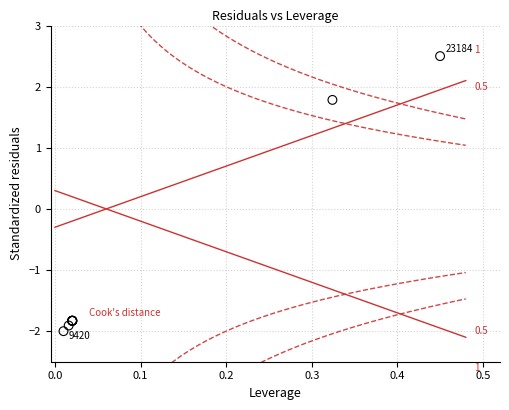

What Y value in the scatter plot is closest to 0?

1.8